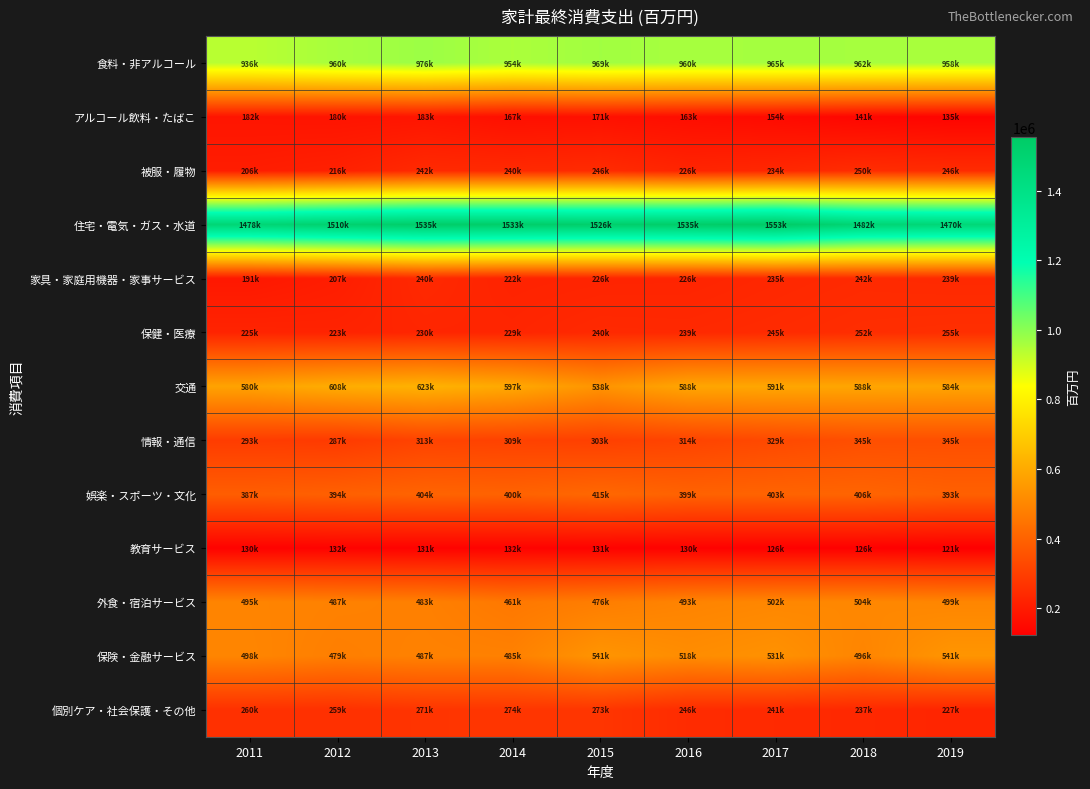

At 2014, list the series in order from largest to smallest.

住宅・電気・ガス・水道, 食料・非アルコール, 交通, 保険・金融サービス, 外食・宿泊サービス, 娯楽・スポーツ・文化, 情報・通信, 個別ケア・社会保護・その他, 被服・履物, 保健・医療, 家具・家庭用機器・家事サービス, アルコール飲料・たばこ, 教育サービス